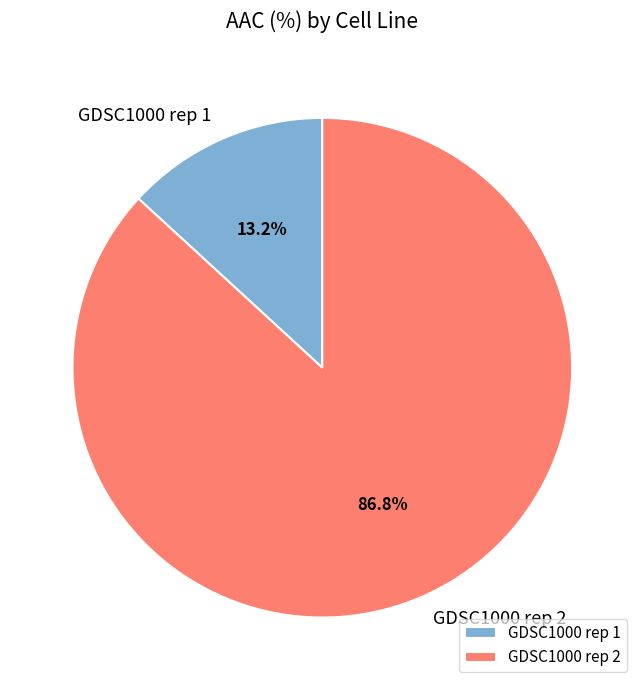

Which slice is the smallest?

GDSC1000 rep 1